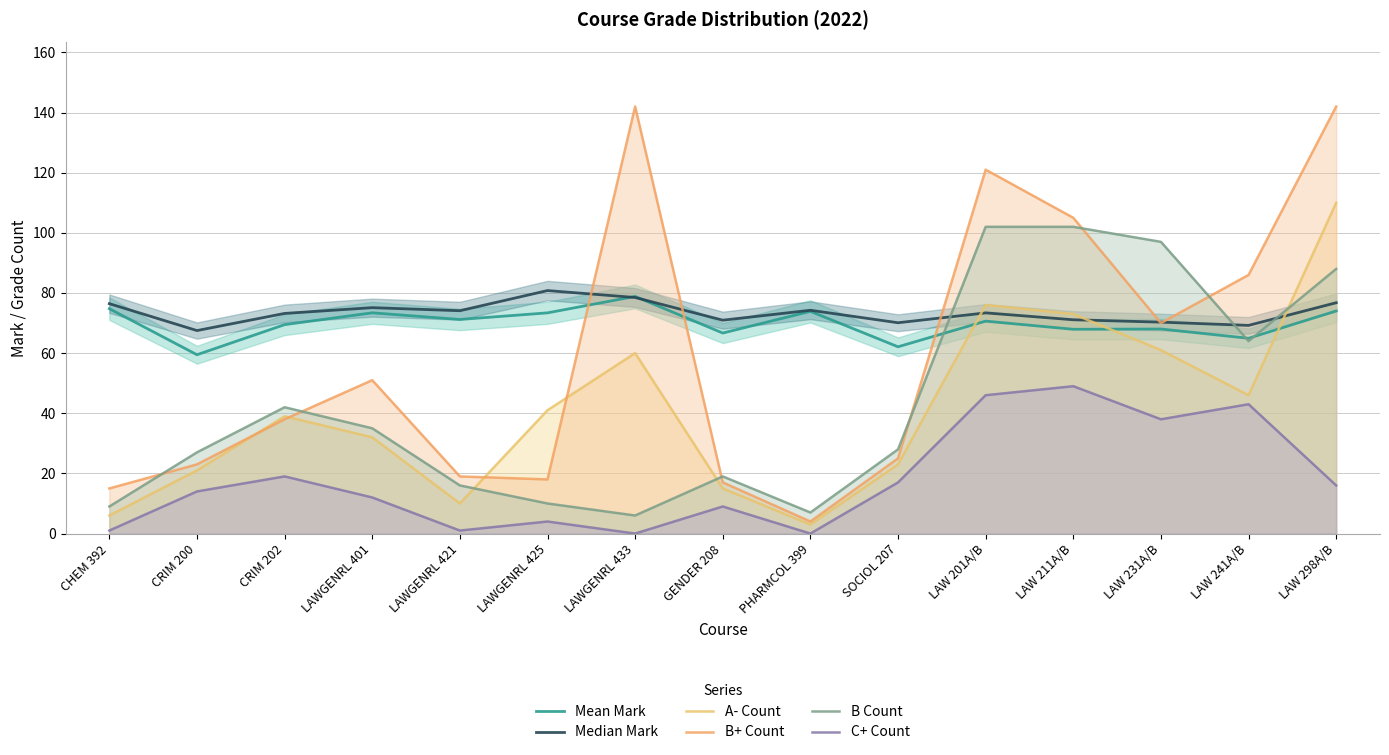

Which has a higher value, LAW 201A/B or LAWGENRL 401?

LAWGENRL 401